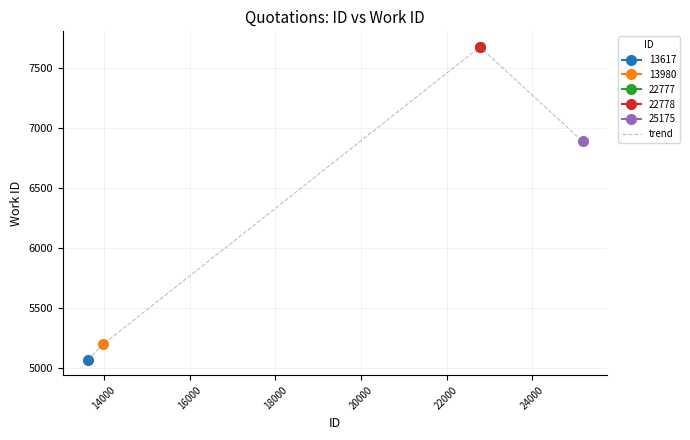

What is the minimum value for trend?

5070